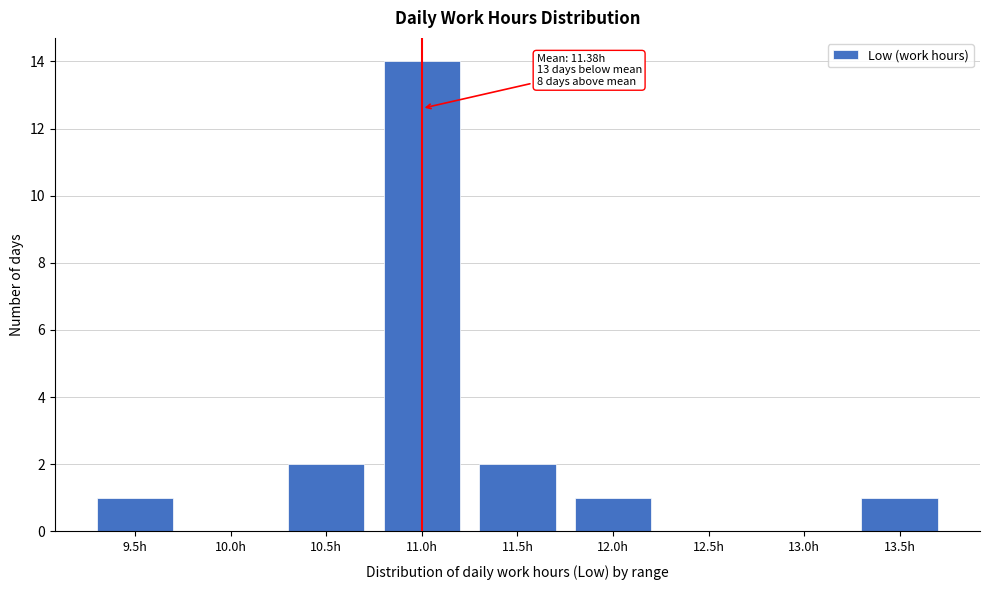

Reading right to left, transcribe all the data shown in this chart.

13.5h=1	13.0h=0	12.5h=0	12.0h=1	11.5h=2	11.0h=14	10.5h=2	10.0h=0	9.5h=1